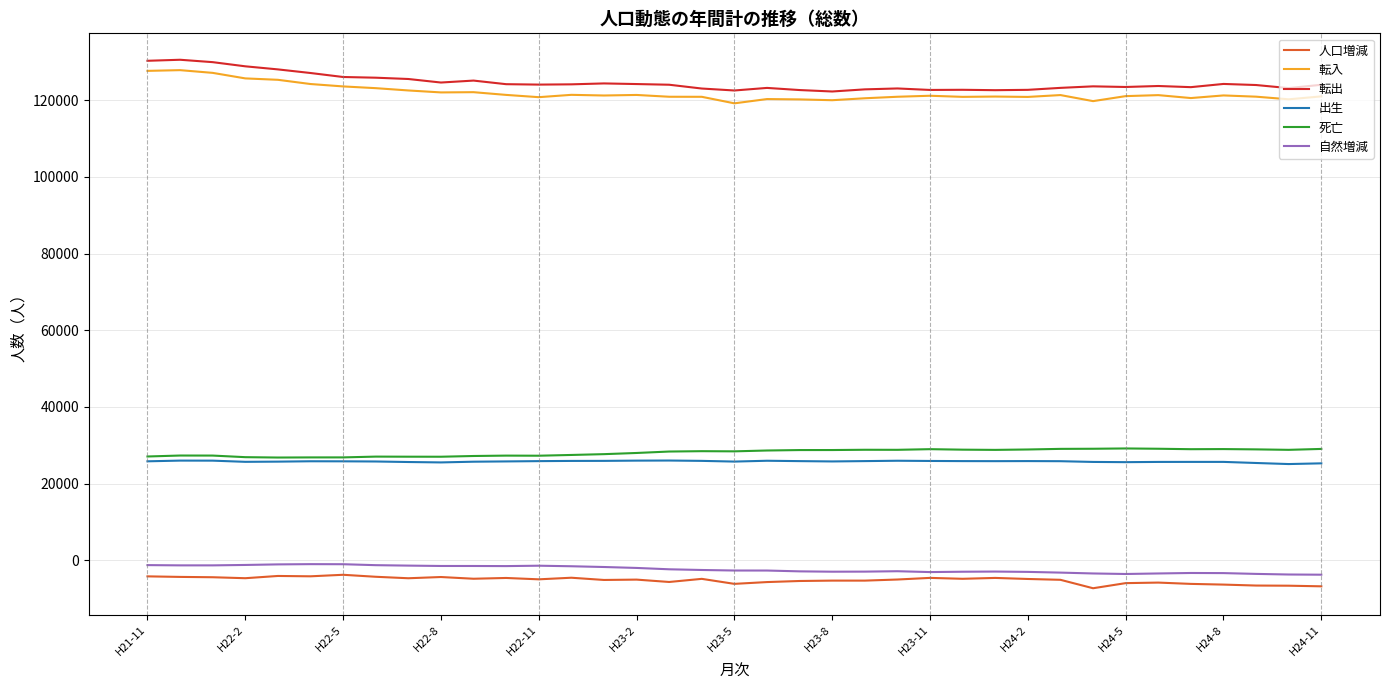

True or false: 人口増減 and 転出 intersect in this chart.

False